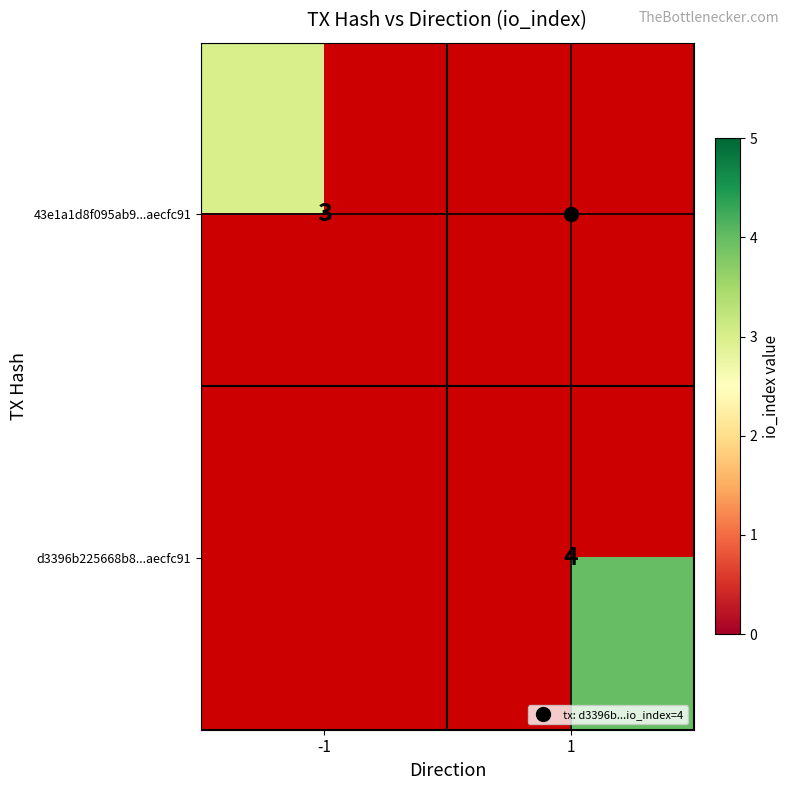

Between -1 and 1, which is larger?

1